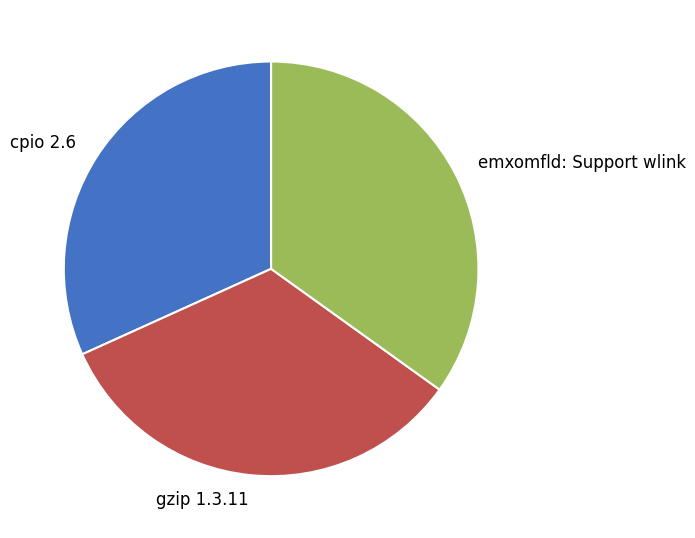

Does gzip 1.3.11 account for over 50% of the chart?

No